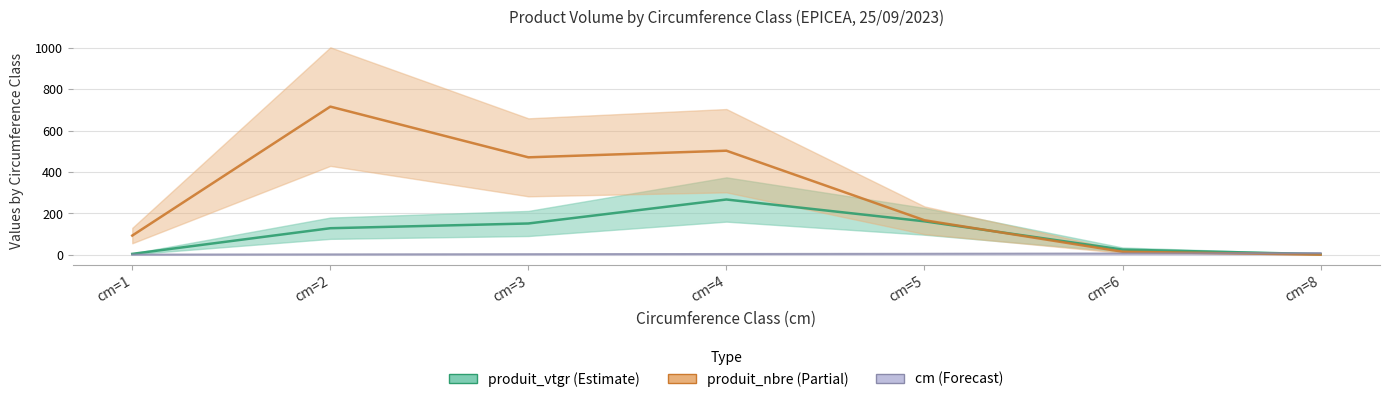

Reading left to right, transcribe all the data shown in this chart.

produit_vtgr: 4.6	128.5	151.4	267.3	161.9	25.2	3.2
produit_nbre: 93.0	716.0	471.0	503.0	167.0	15.0	1.0
cm: 1.0	2.0	3.0	4.0	5.0	6.0	8.0